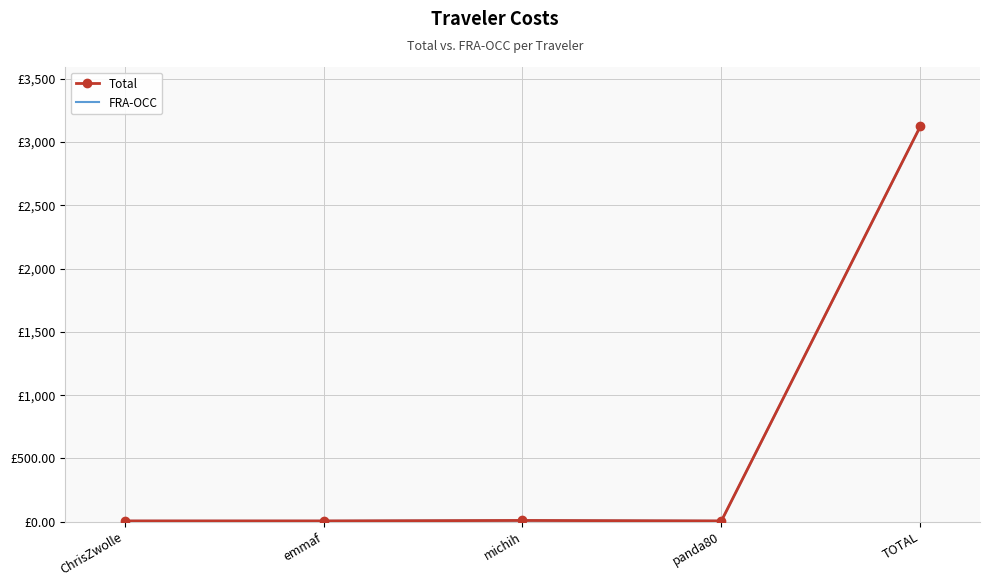

True or false: FRA-OCC and Total cross at least once.

False